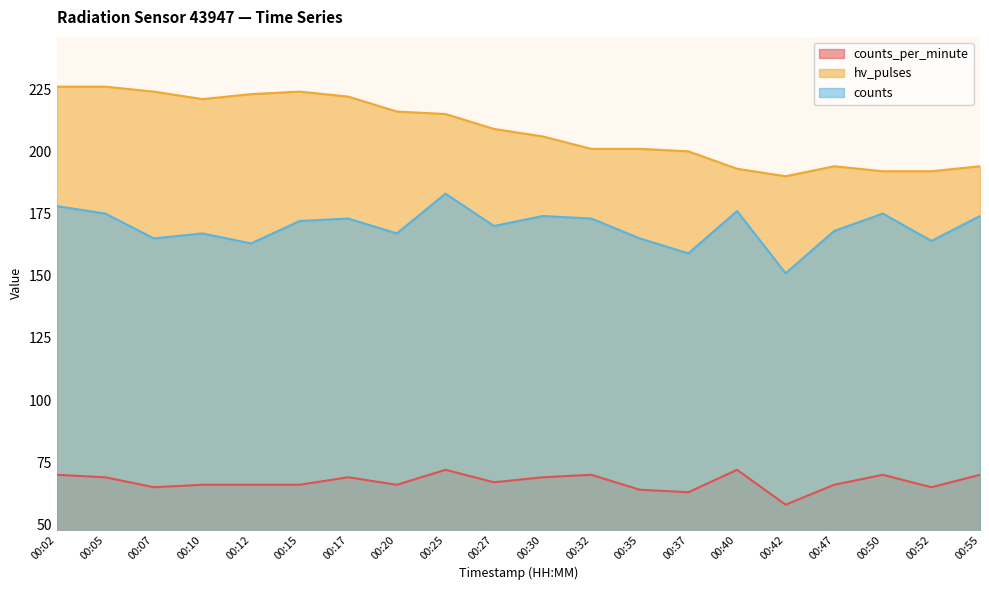

How many lines are shown in the chart?

3